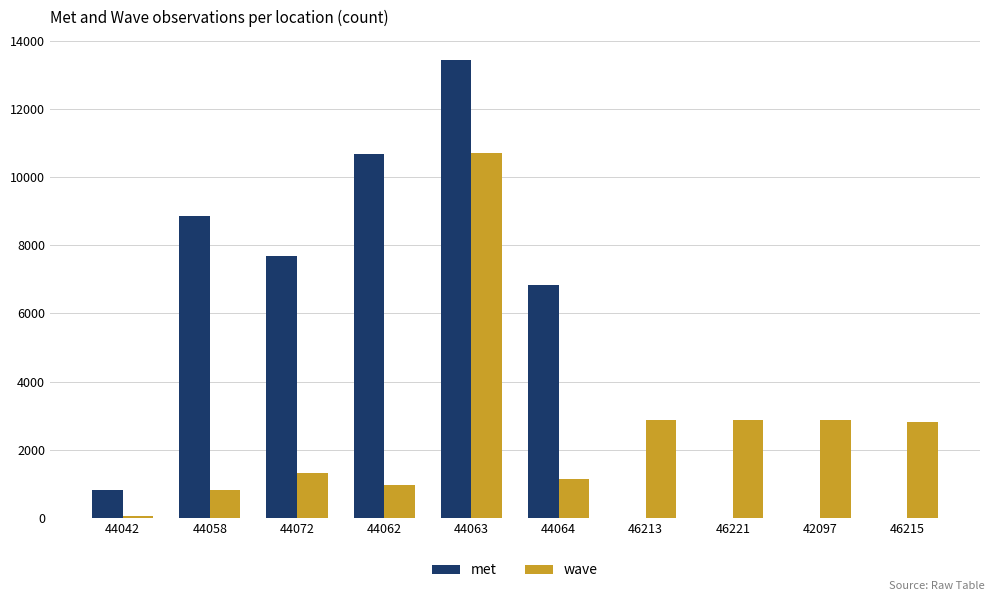

Does the chart contain stacked bars?

No